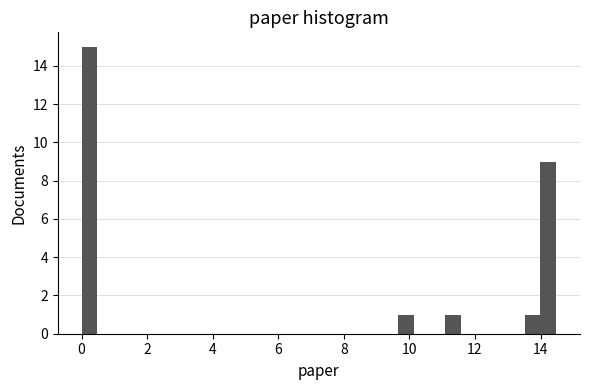

Around what value on the x-axis is the tallest bar? Give the approximate position of its centre, as read against the axis.

0.2